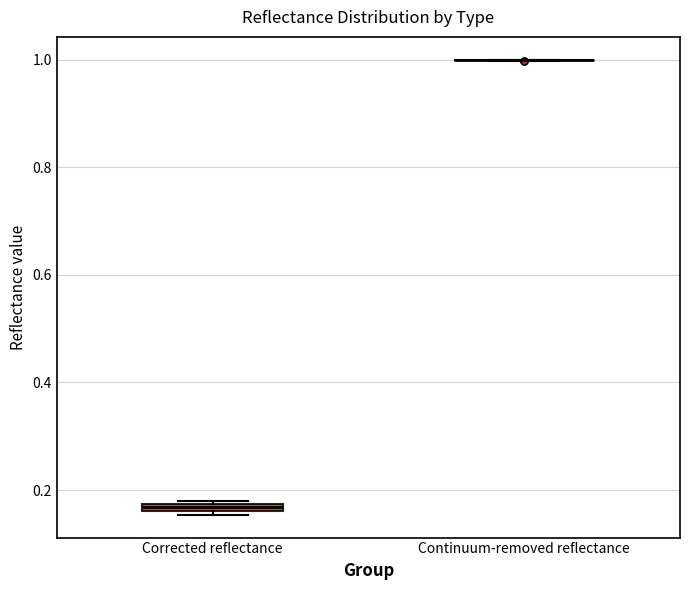

Where is the lower edge of the box for Corrected reflectance on the y-axis? The values are not printed on the chart, so give them approximately, as read against the axis.

0.16